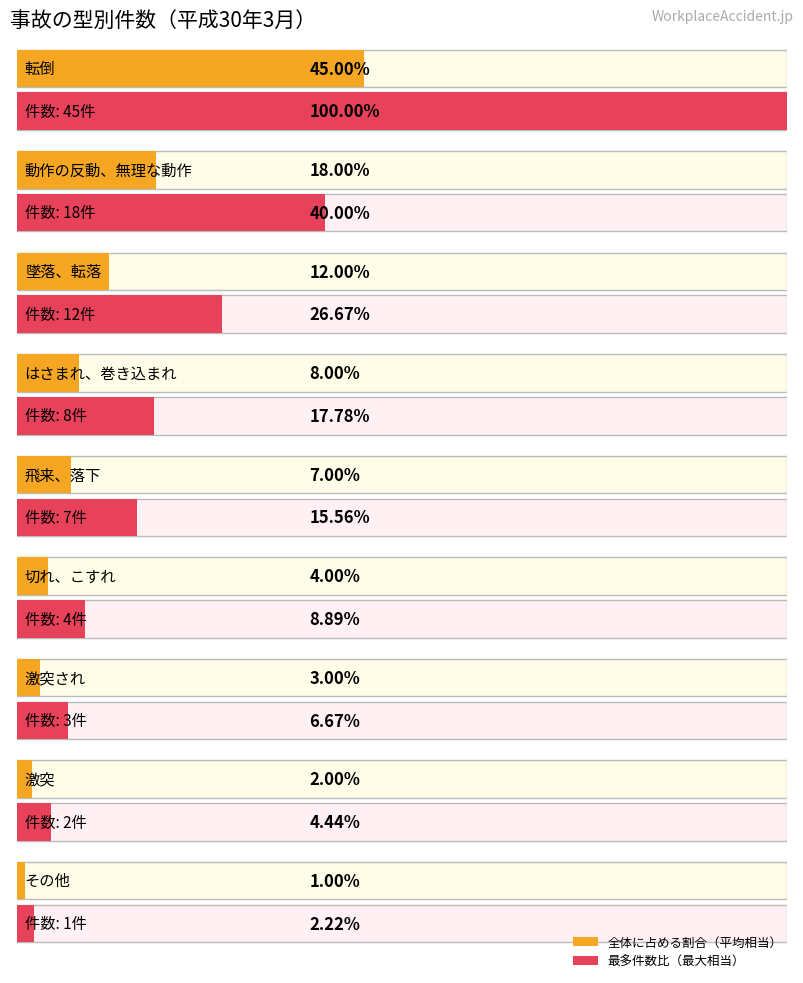

Rank the categories by value from highest to lowest.

転倒, 動作の反動、無理な動作, 墜落、転落, はさまれ、巻き込まれ, 飛来、落下, 切れ、こすれ, 激突され, 激突, その他